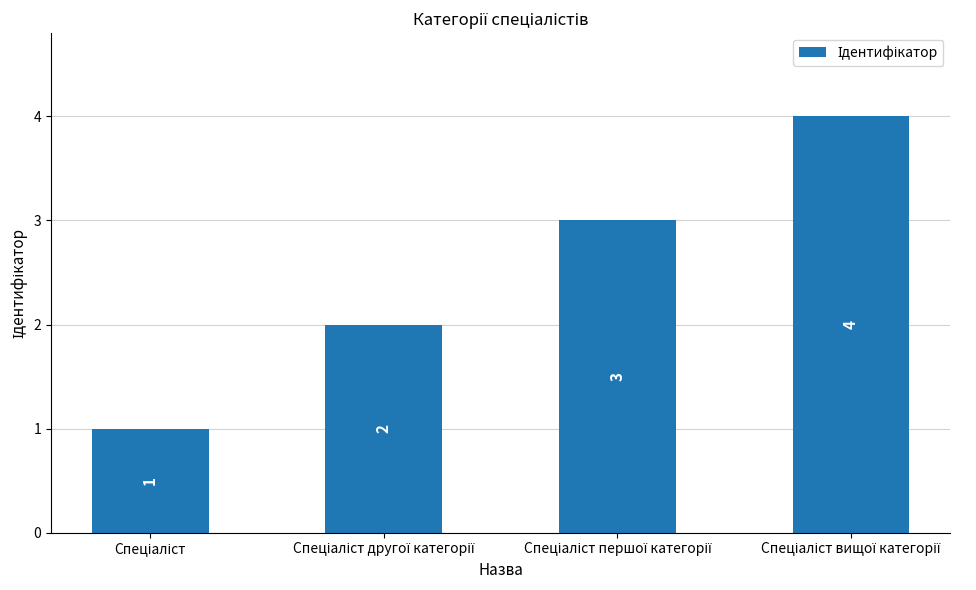

How many categories are shown in the chart?

4